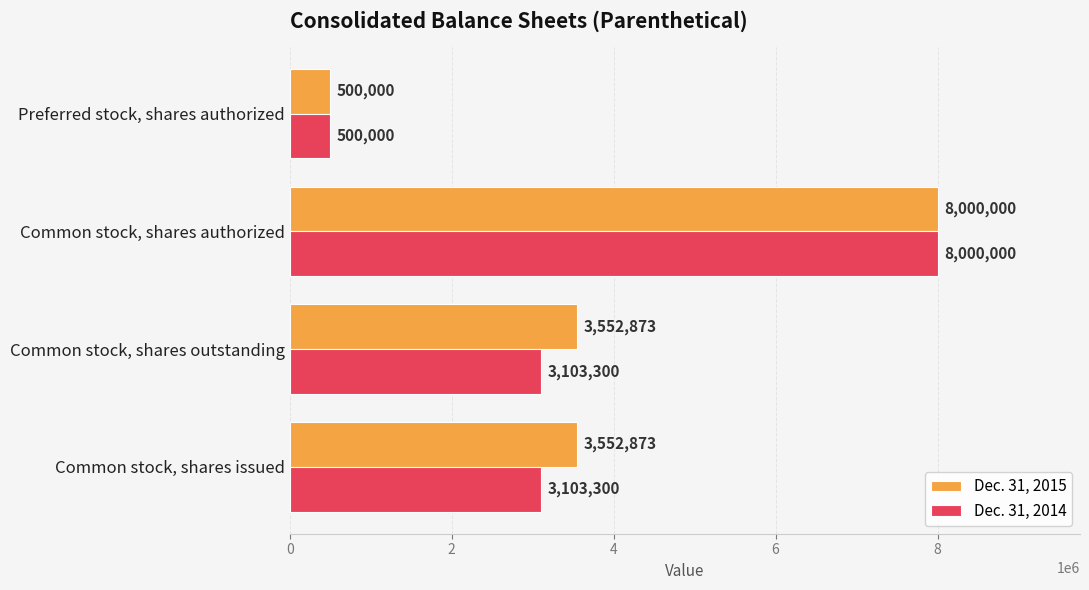

What is the difference between the second highest and minimum values in the Dec. 31, 2015 series?

3052873